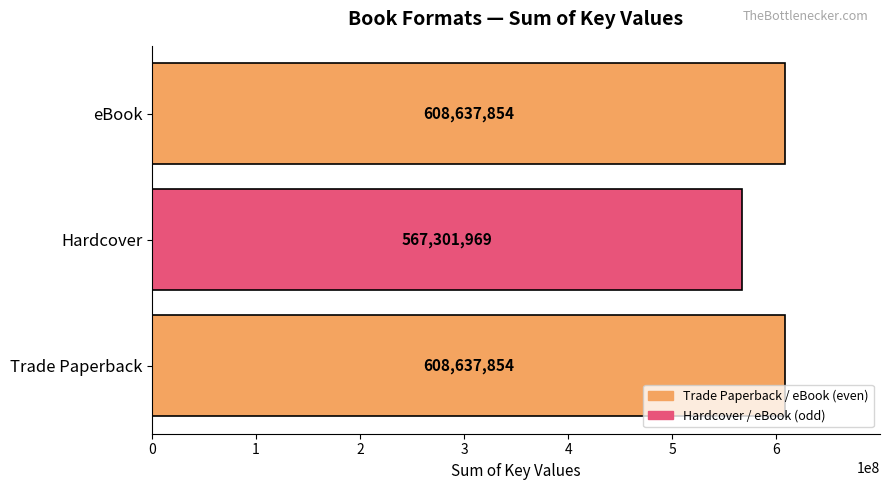

Reading bottom to top, extract all data points from this chart.

Trade Paperback=608637854	Hardcover=567301969	eBook=608637854